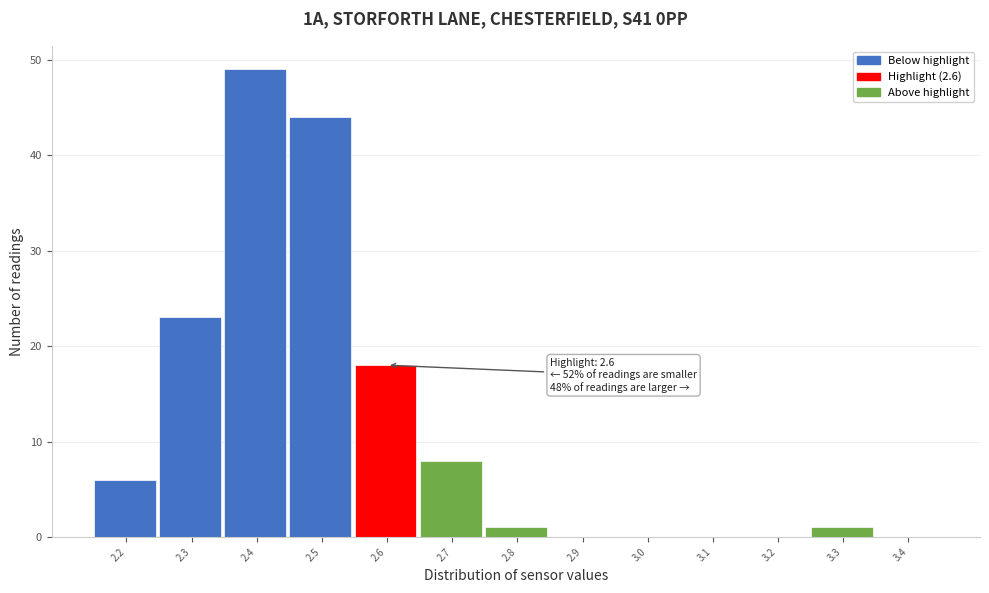

Reading right to left, extract all data points from this chart.

3.4=0	3.3=1	3.2=0	3.1=0	3.0=0	2.9=0	2.8=1	2.7=8	2.6=18	2.5=44	2.4=49	2.3=23	2.2=6